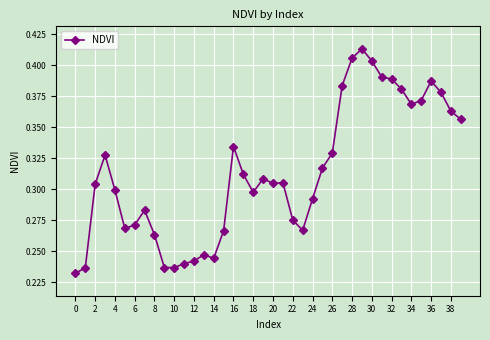

Count the number of data series in this chart.

1